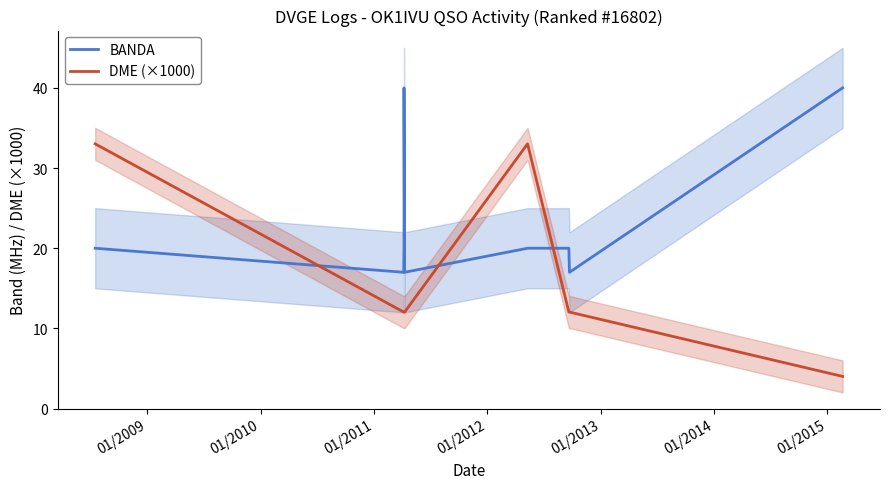

At how many categories does at least one series exceed 14?

9